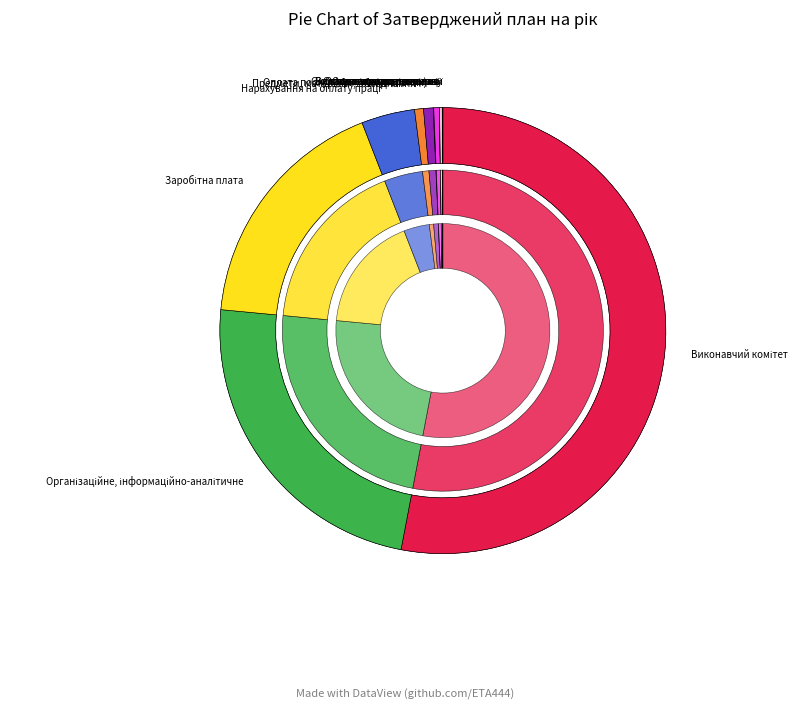

True or false: Оплата теплопостачання accounts for 1% of the total.

False